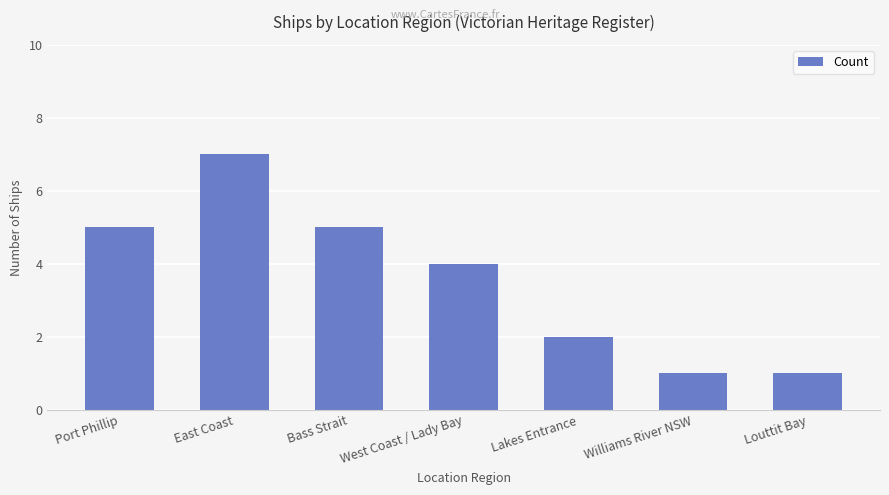

At which label does the data first exceed 4?

Port Phillip